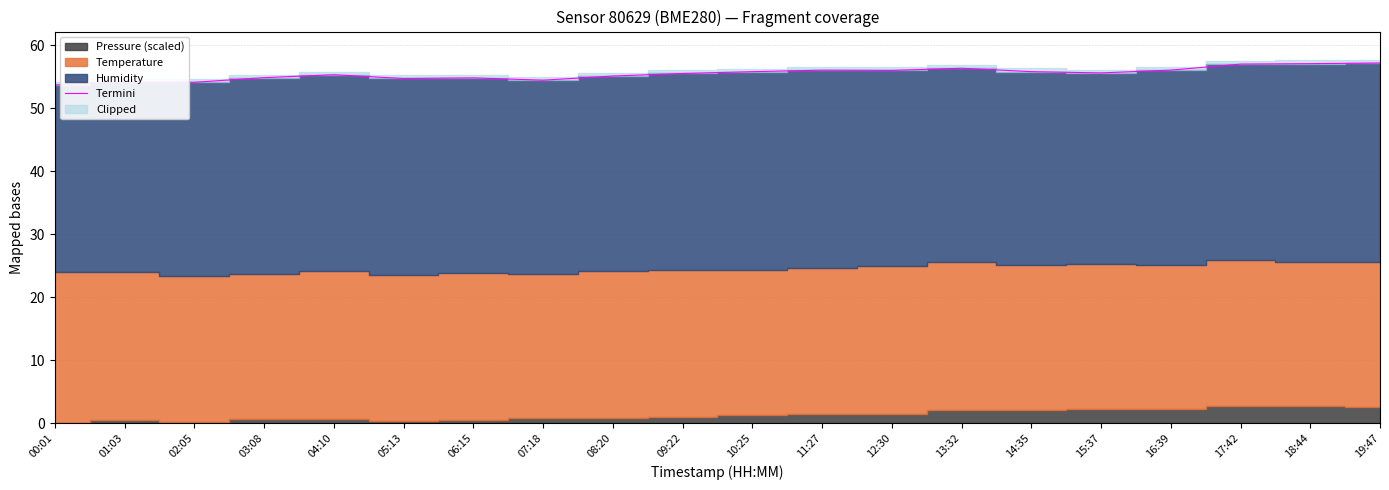

What is the lowest value of the Termini series?

53.7